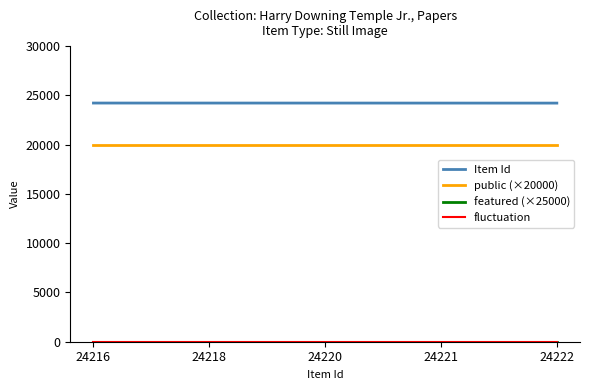

What is the sum of all Item Id values?

121097